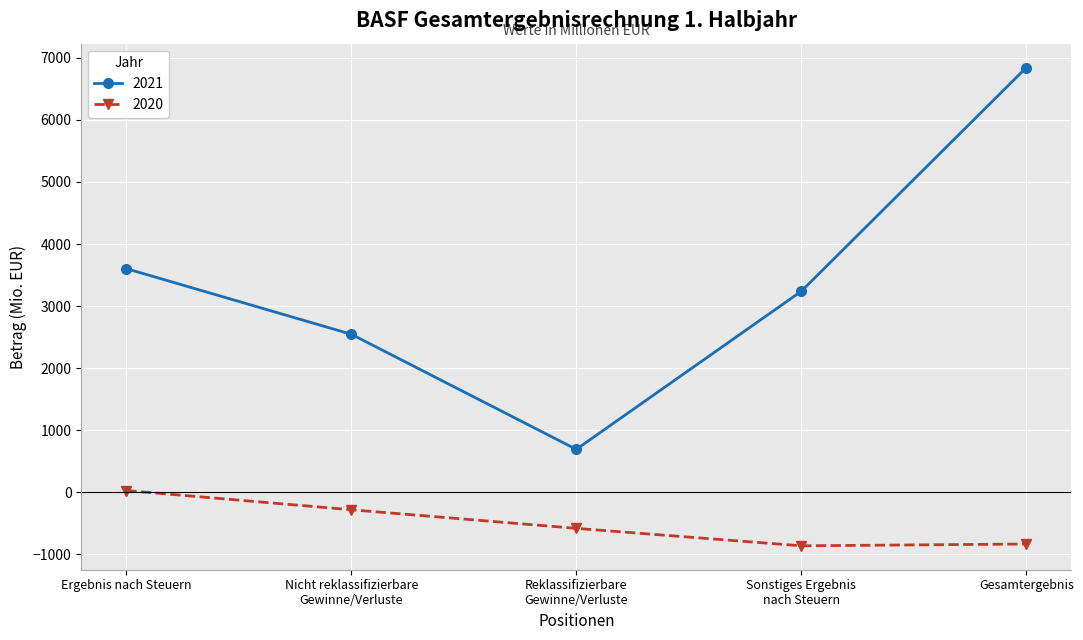

The 2020 series shows -1271 at Gesamtergebnis. True or false?

False